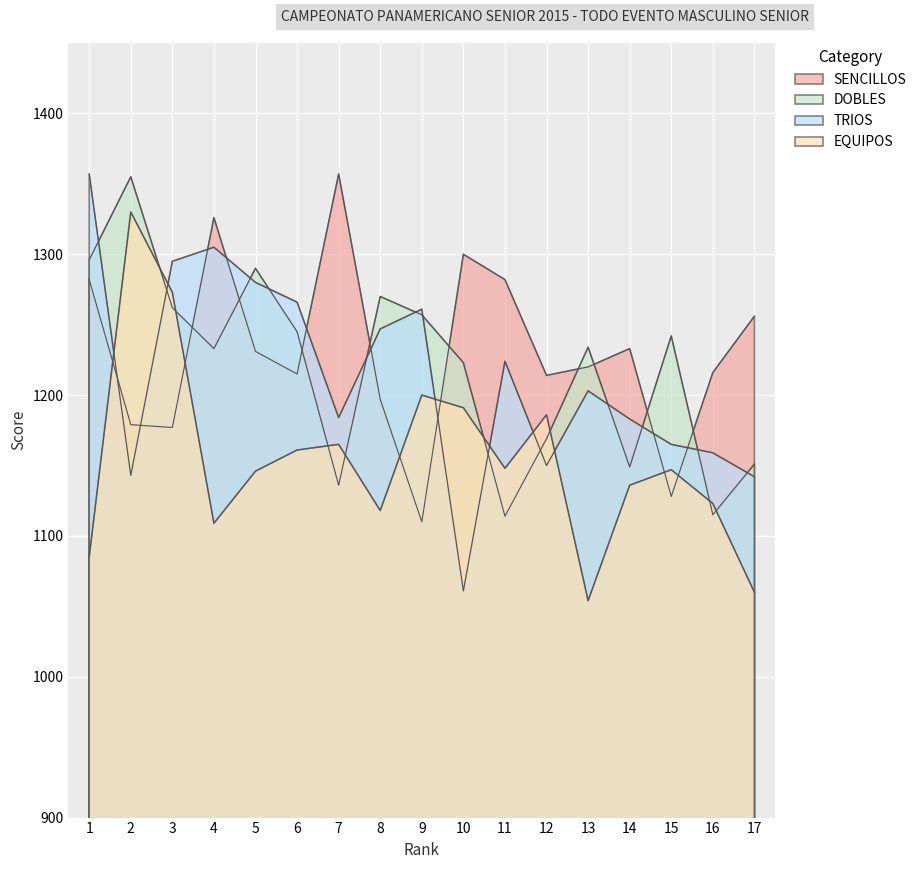

Where does the EQUIPOS series first go above 1147?

2